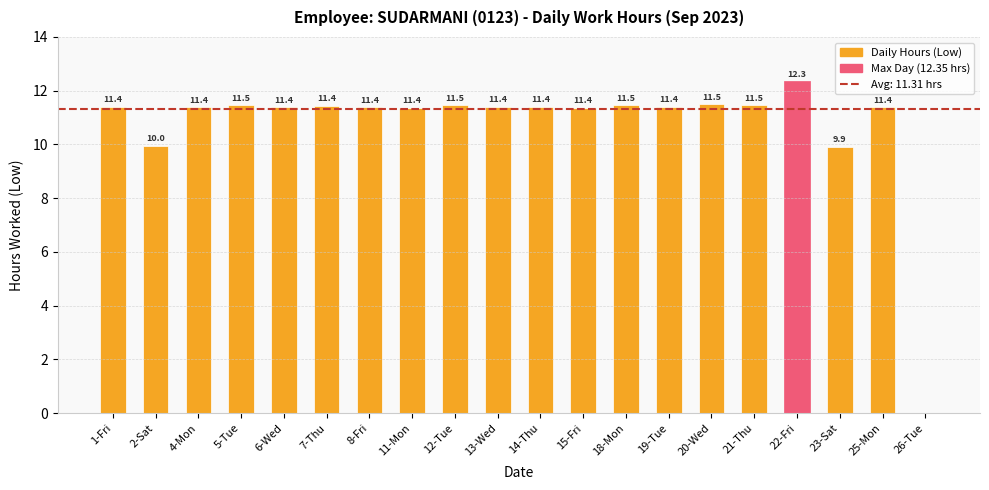

Are the bars horizontal?

No